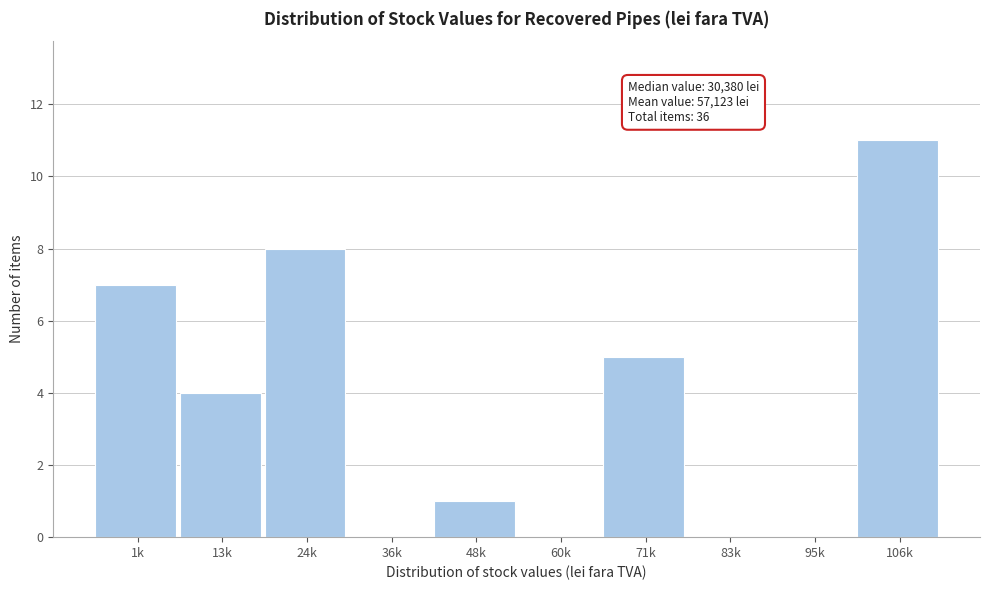

Reading right to left, what are all the values shown in this chart?

106k=11	95k=0	83k=0	71k=5	60k=0	48k=1	36k=0	24k=8	13k=4	1k=7